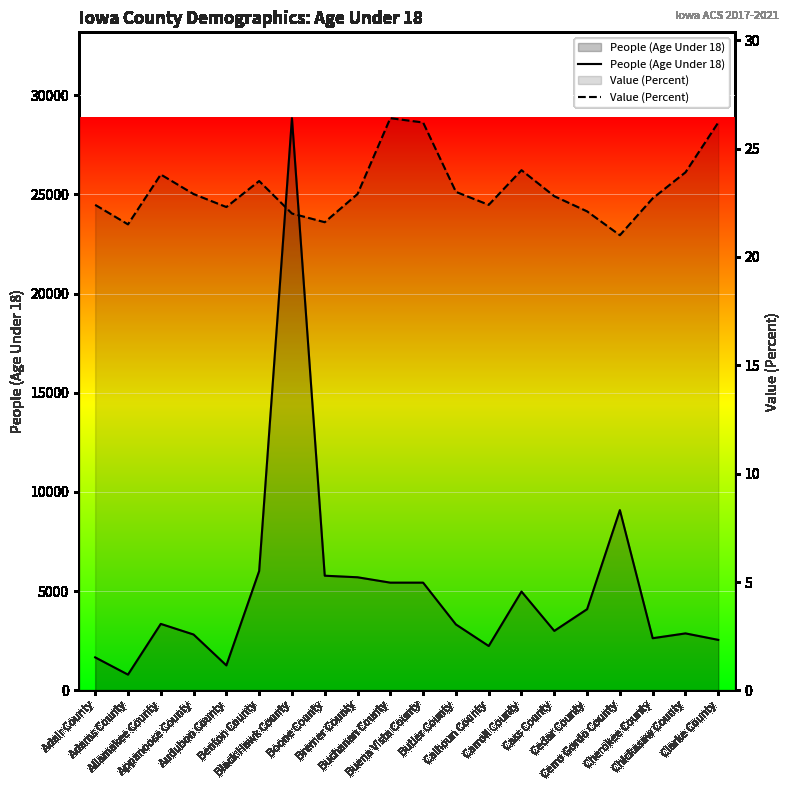

Which label corresponds to the smallest value in the chart?

Cerro Gordo County